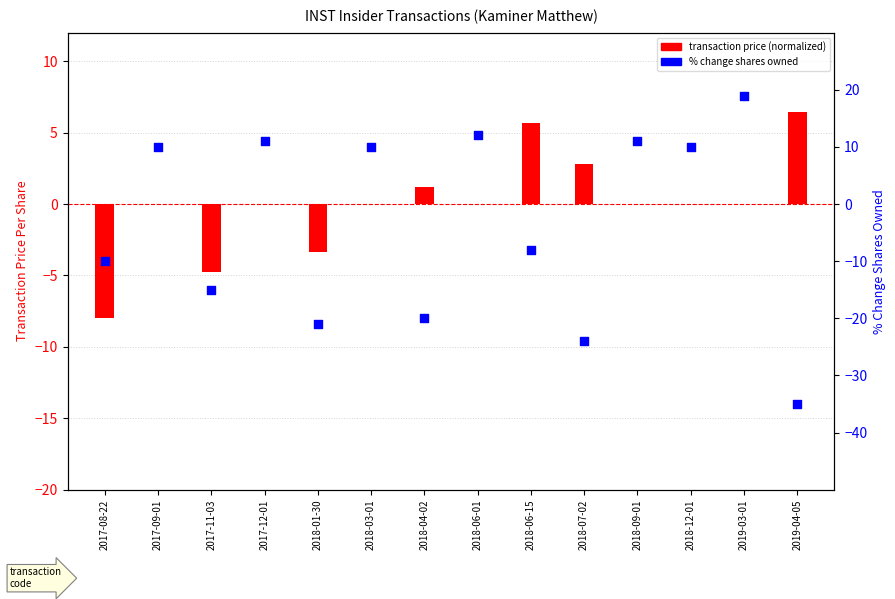

At which category is the sum across all series the highest?

2019-03-01